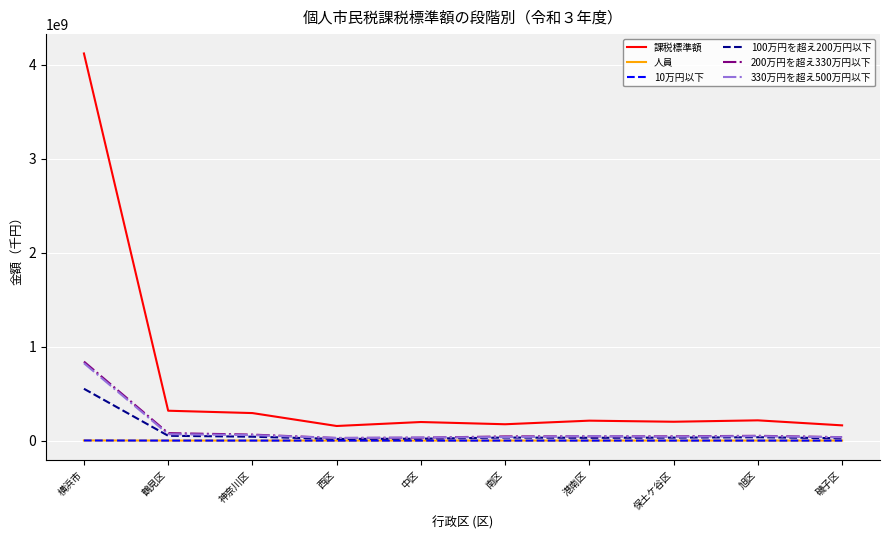

True or false: 10万円以下 has a value of 60540 at 磯子区.

True